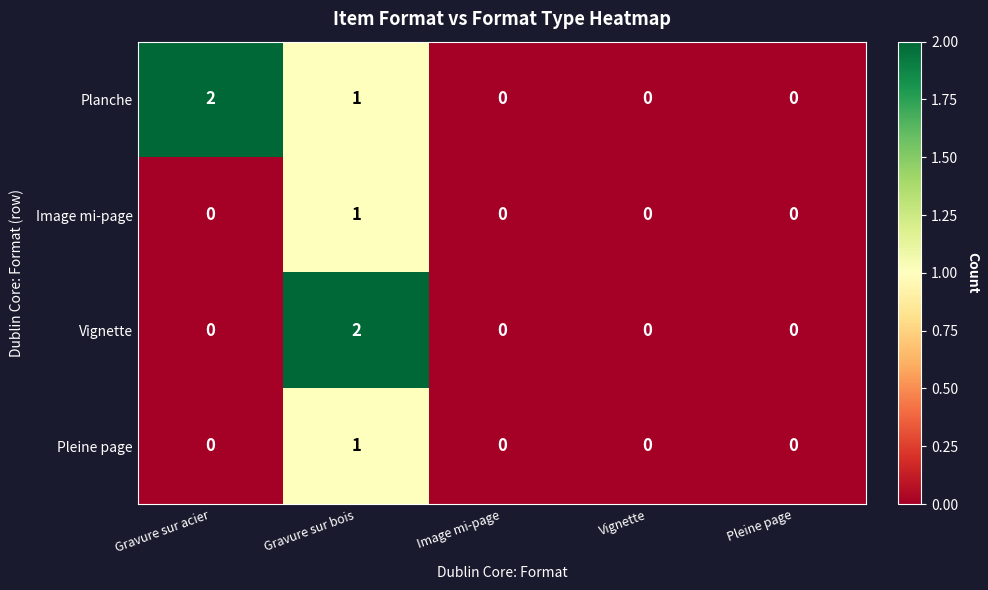

The Vignette series shows -1 at Pleine page. True or false?

False